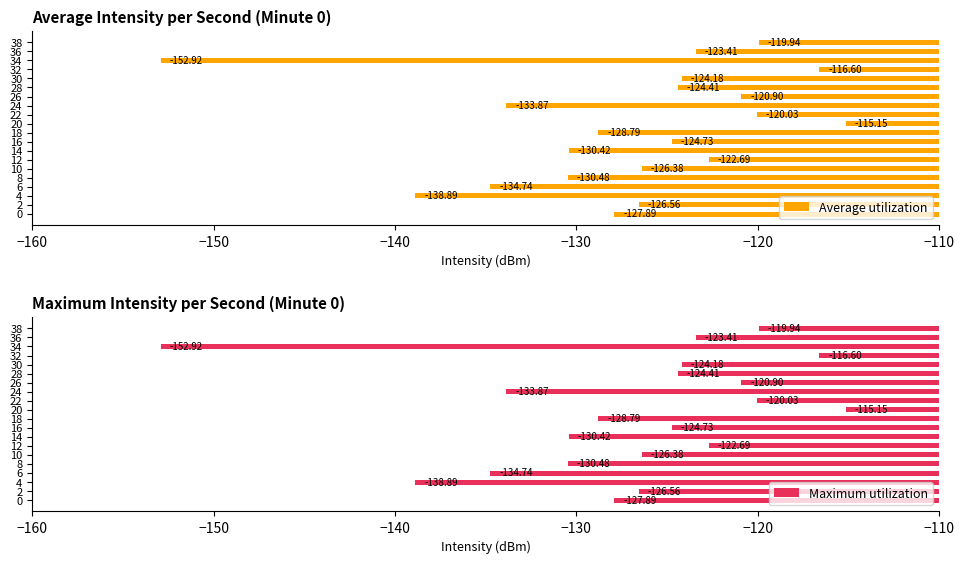

Does the chart contain any negative values?

Yes